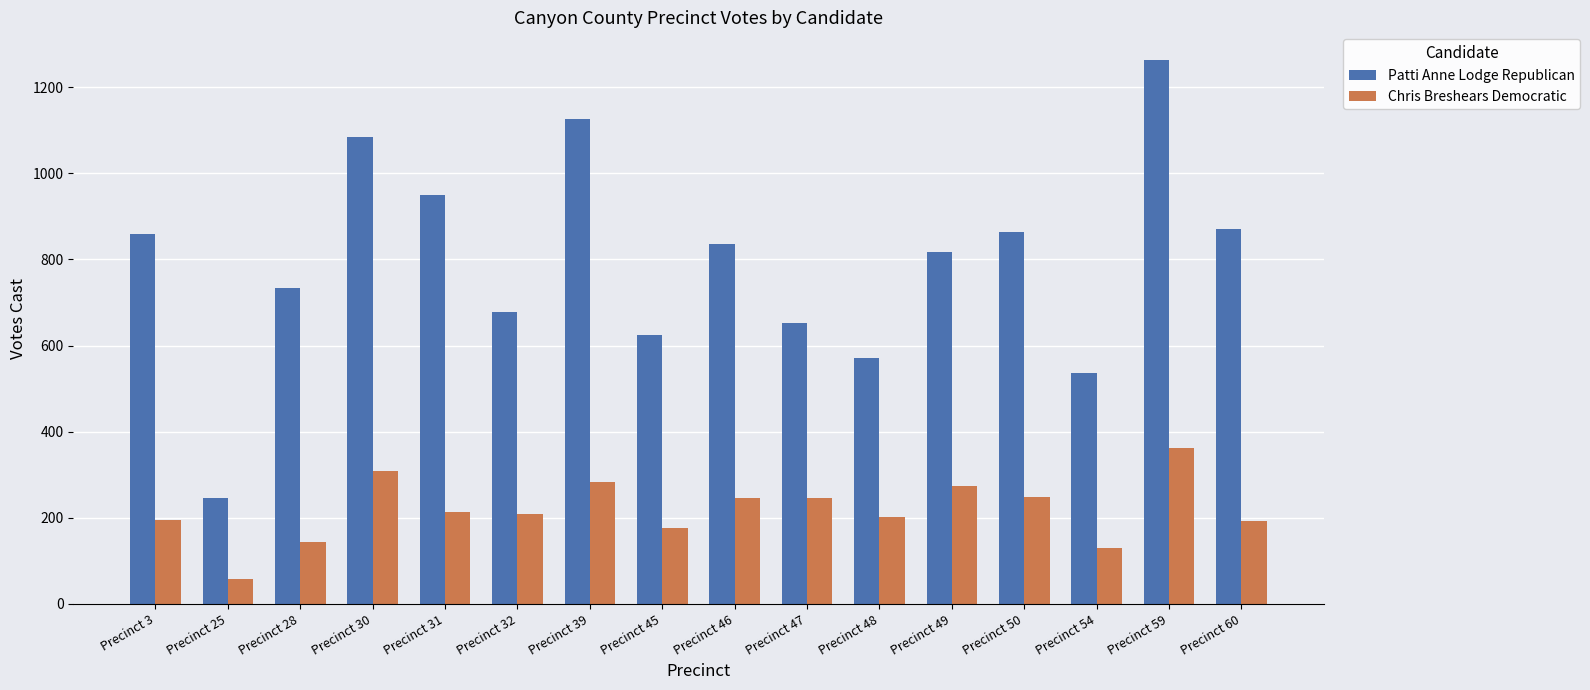

Between Precinct 25 and Precinct 28, which series saw the biggest shift?

Patti Anne Lodge Republican